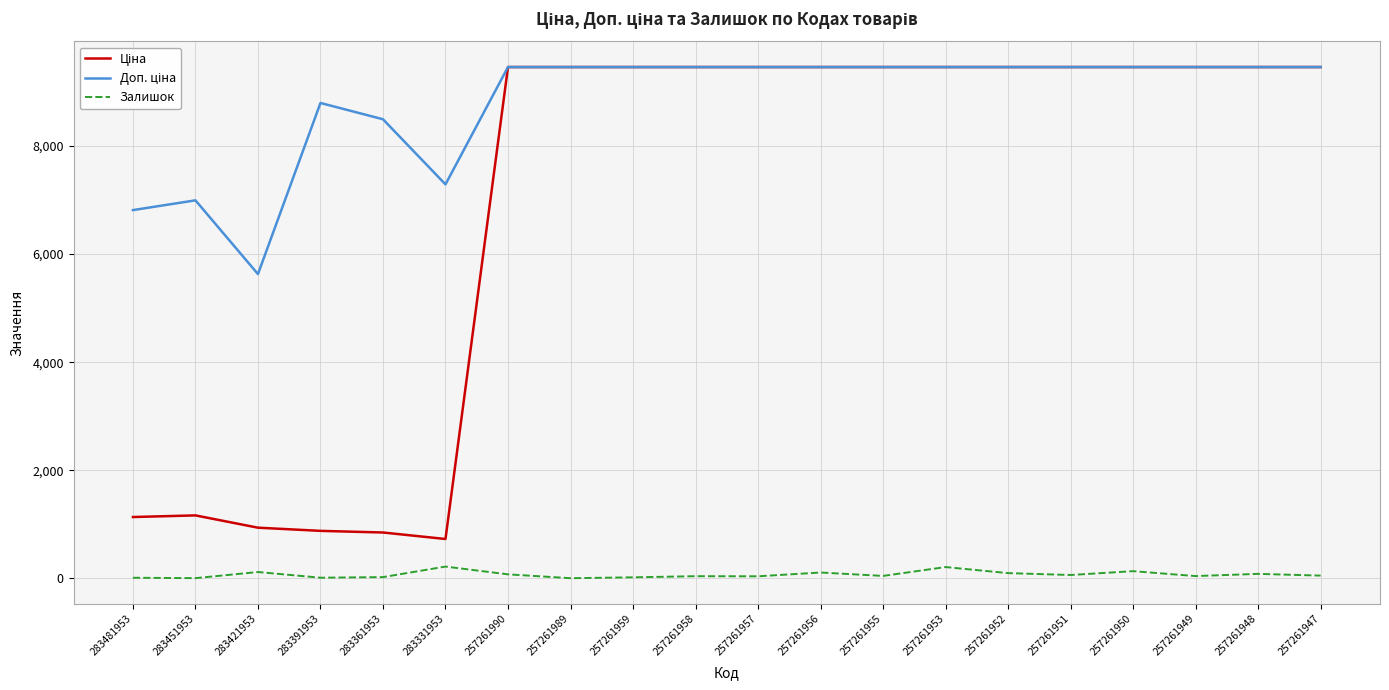

What is the greatest value displayed?

9458.9